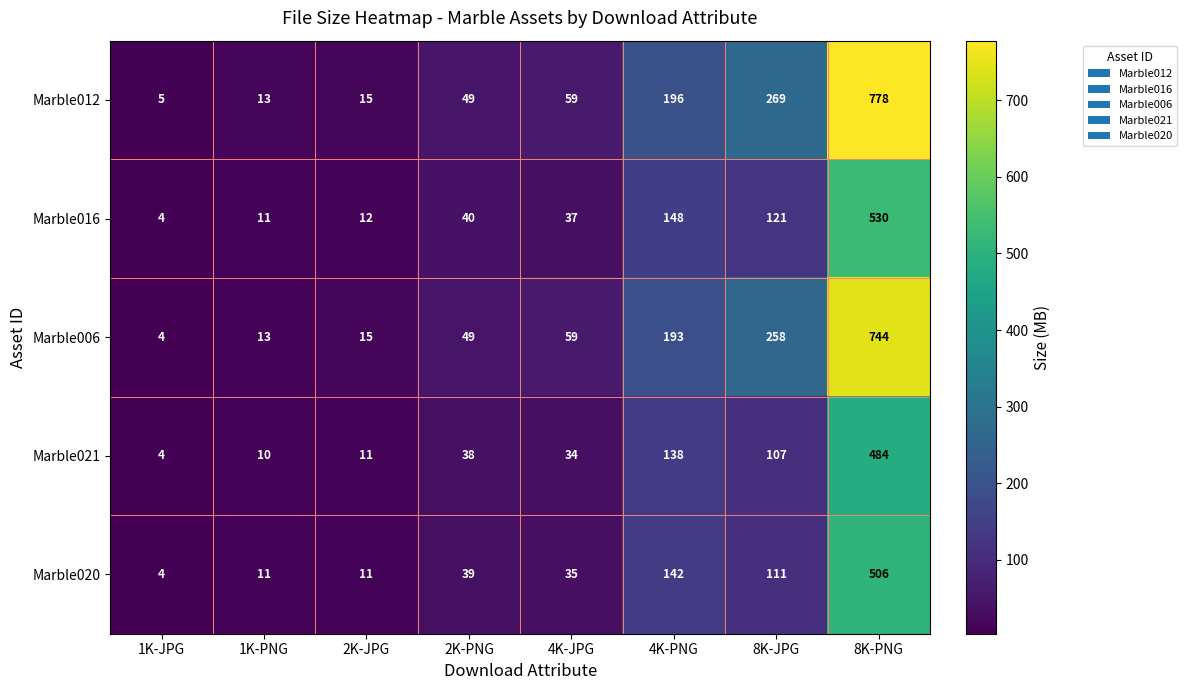

Which category has the lowest value across all series?

1K-JPG